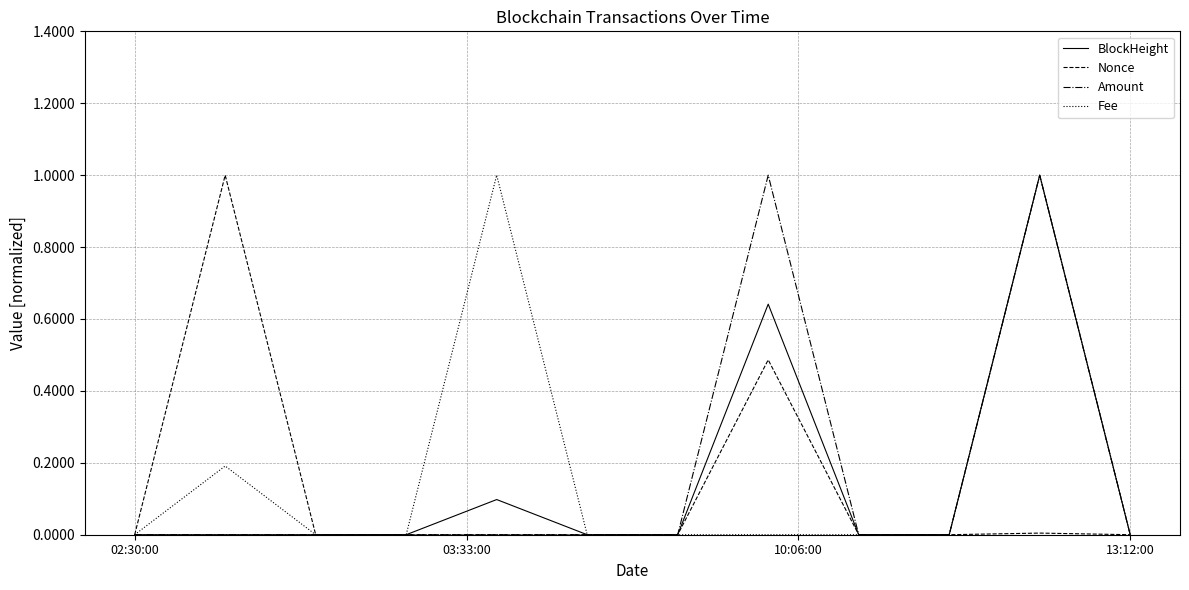

What is the highest value of the Fee series?

1.0